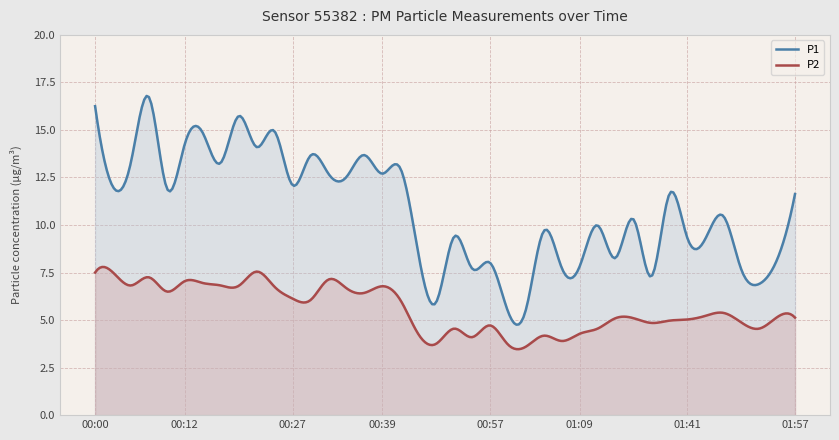

What position from the left is 00:32?

14